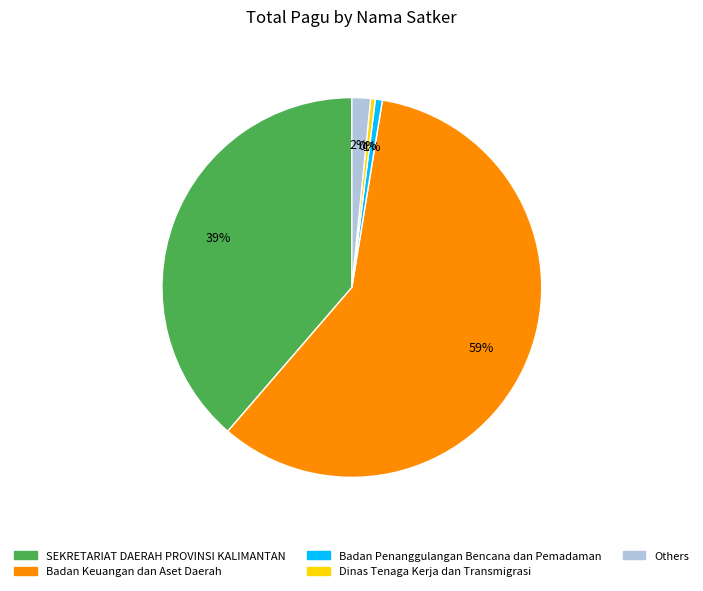

Does any single category account for the majority?

Yes